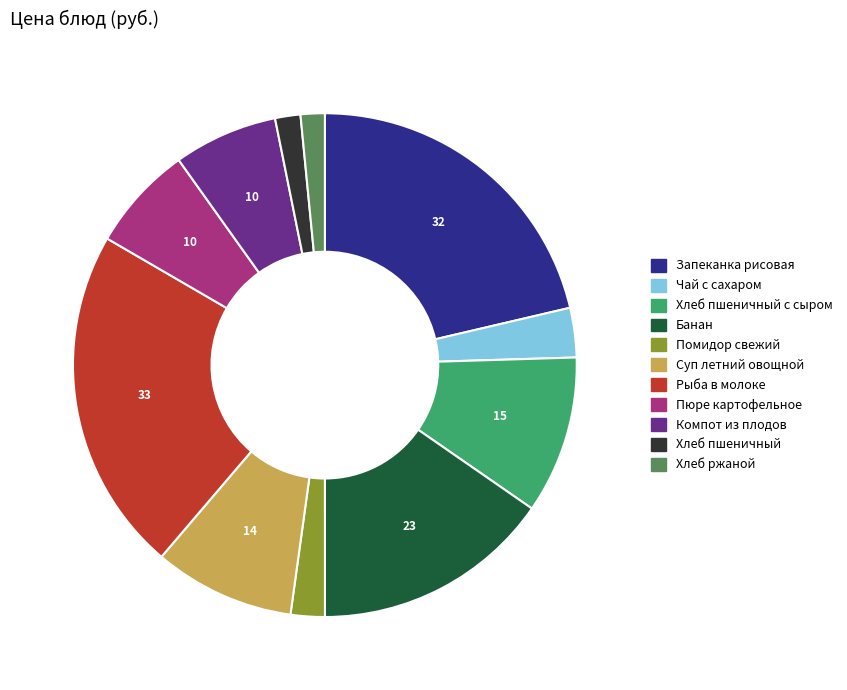

Is there a majority slice in this chart?

No